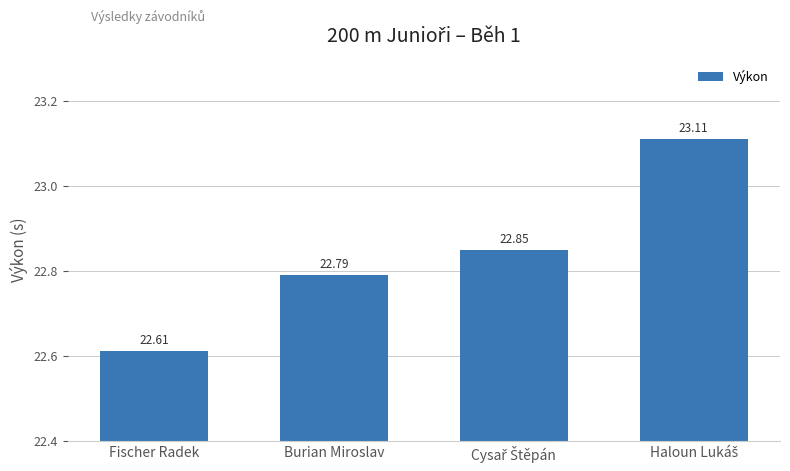

What is the difference between the maximum and second lowest values?

0.3